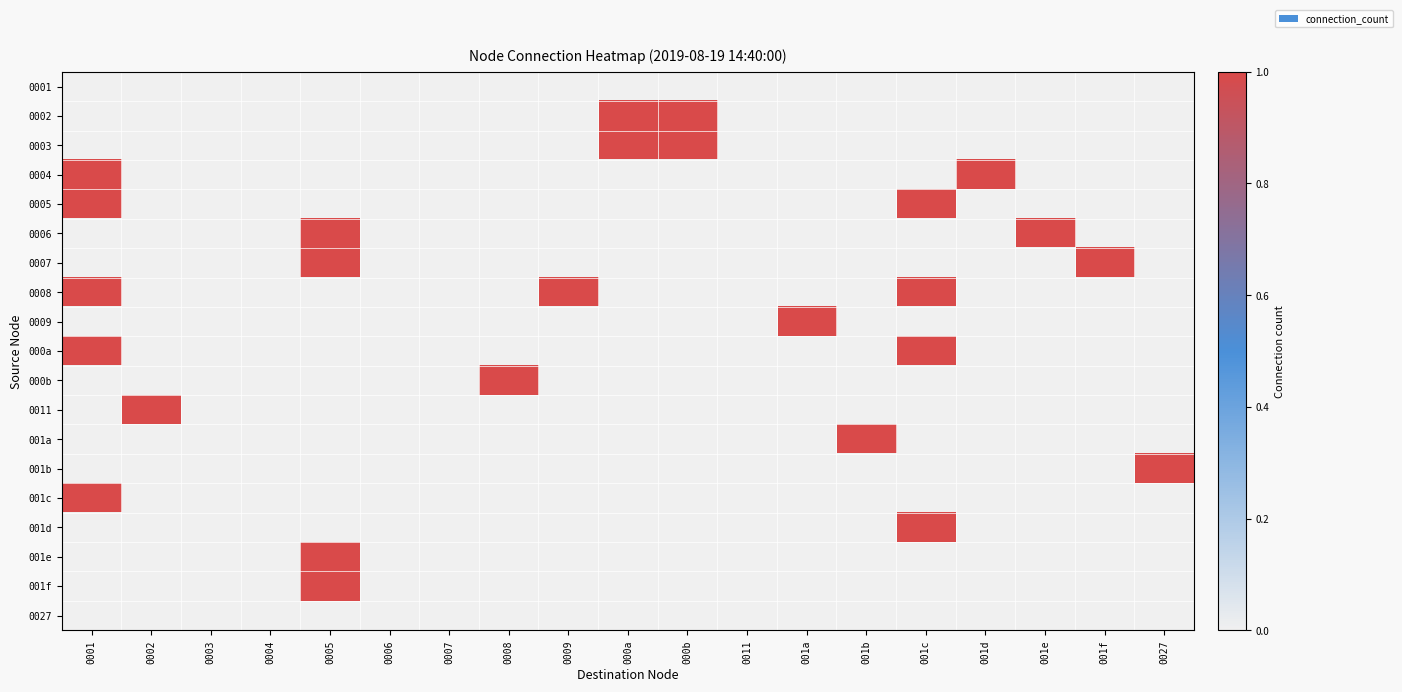

Between 000a and 0011, which is larger?

000a